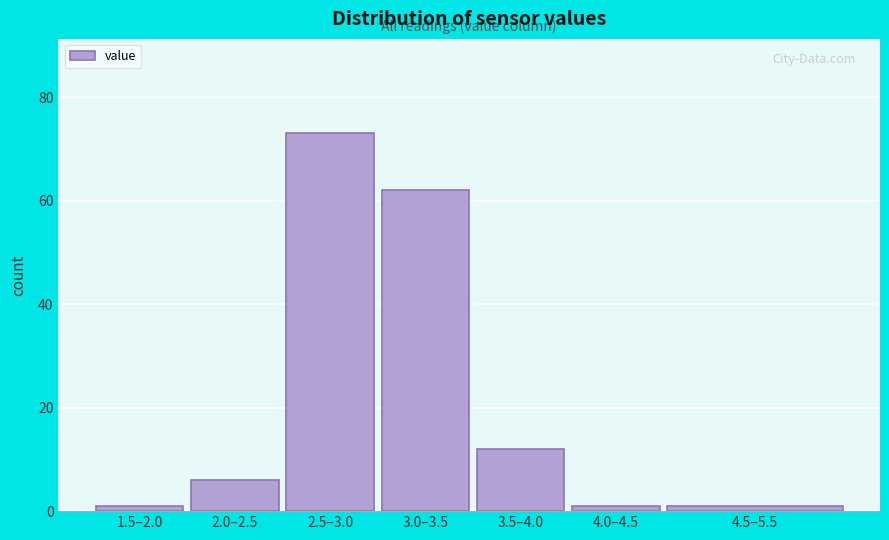

Reading right to left, what are all the values shown in this chart?

1	1	12	62	73	6	1